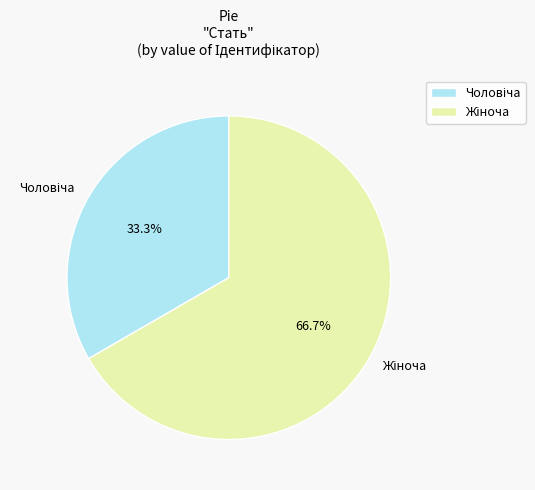

Is there a majority slice in this chart?

Yes